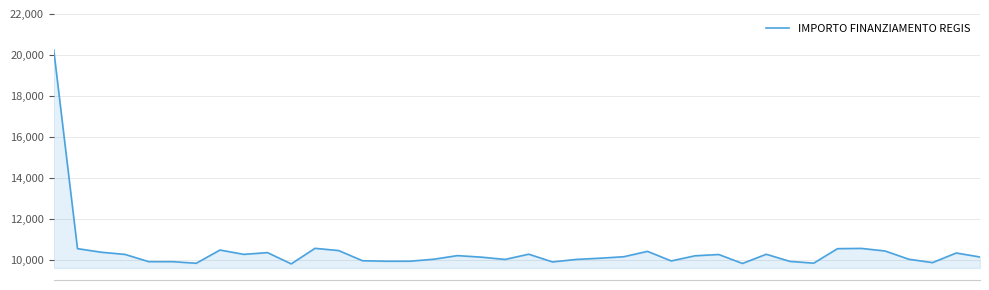

Does the chart display data point markers on the line(s)?

No